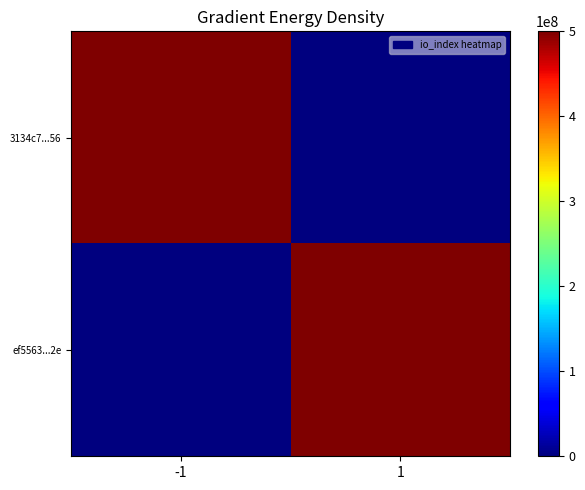

Which label corresponds to the largest value in the chart?

-1